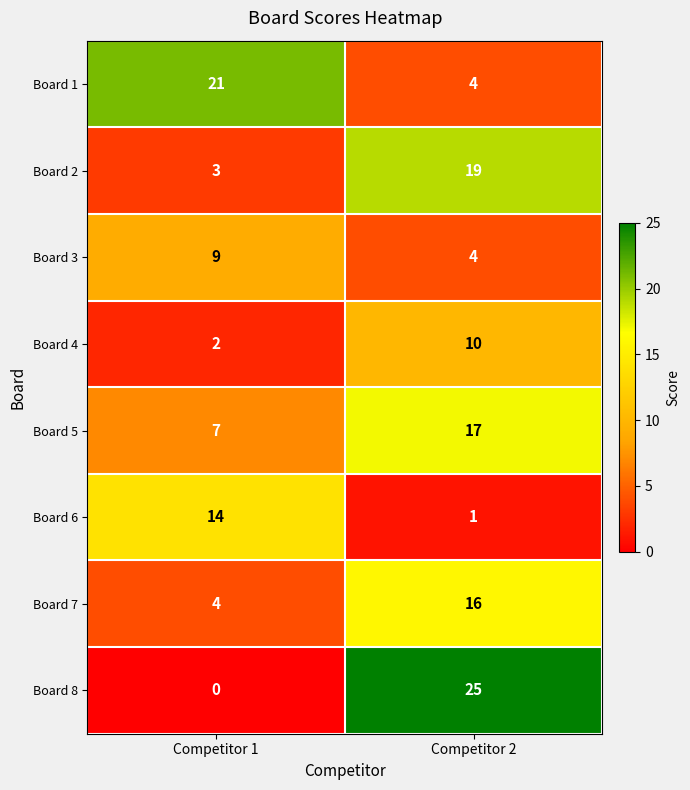

Which series has the widest spread of values?

Board 8